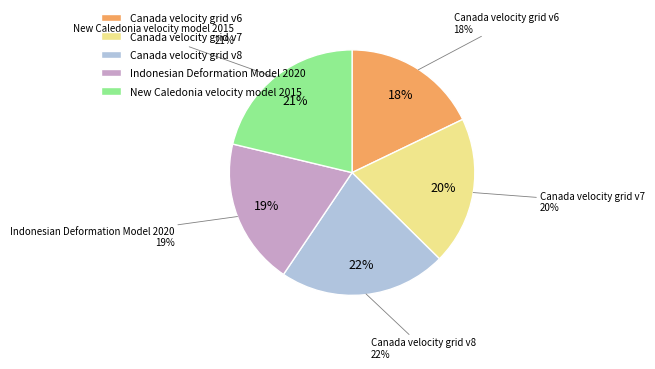

What is the ratio of the value at Canada velocity grid v7 to the value at Canada velocity grid v6?

1.1